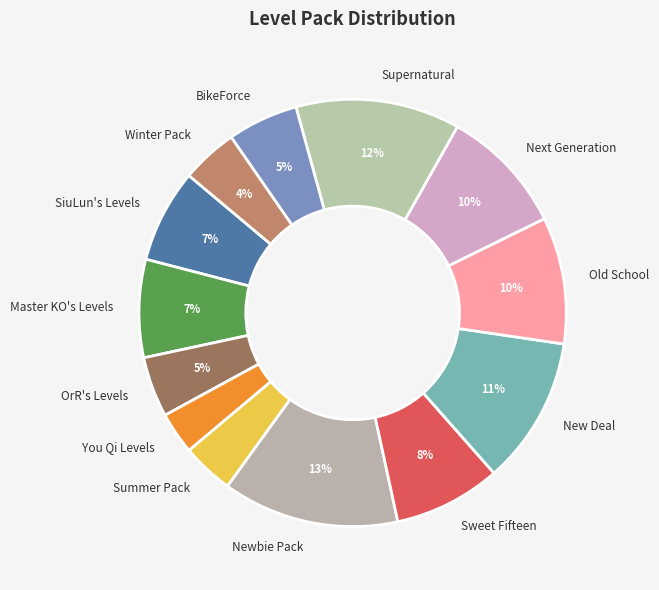

Is New Deal the majority of the pie?

No